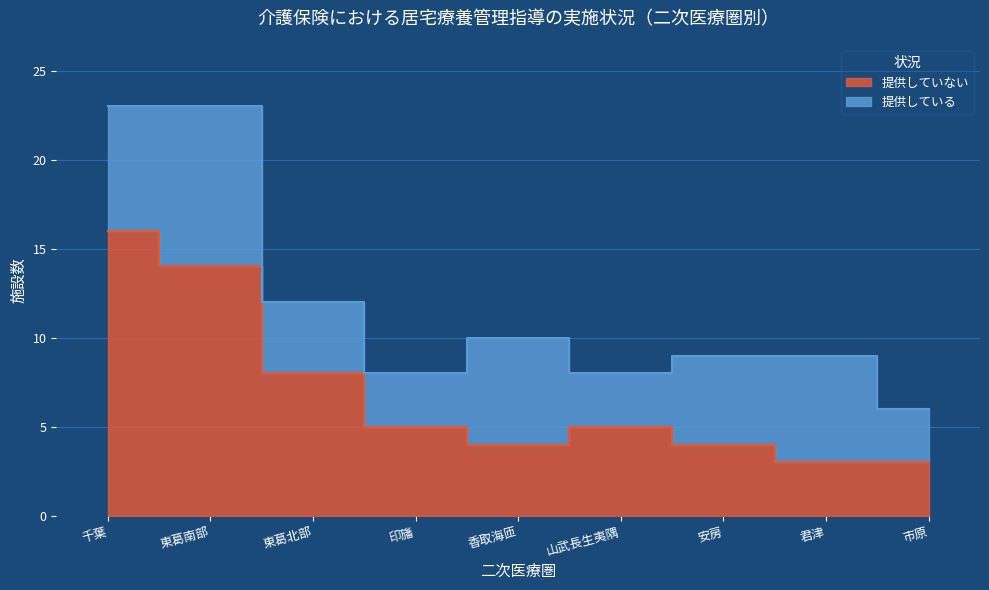

Rank the categories by value from highest to lowest.

千葉, 東葛南部, 東葛北部, 印旛, 山武長生夷隅, 香取海匝, 安房, 君津, 市原